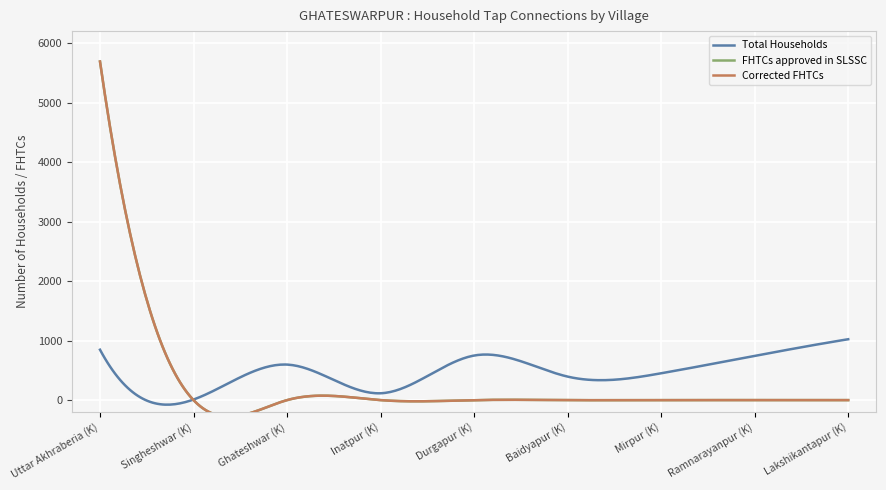

True or false: Total Households has a value of 395 at Baidyapur (K).

True